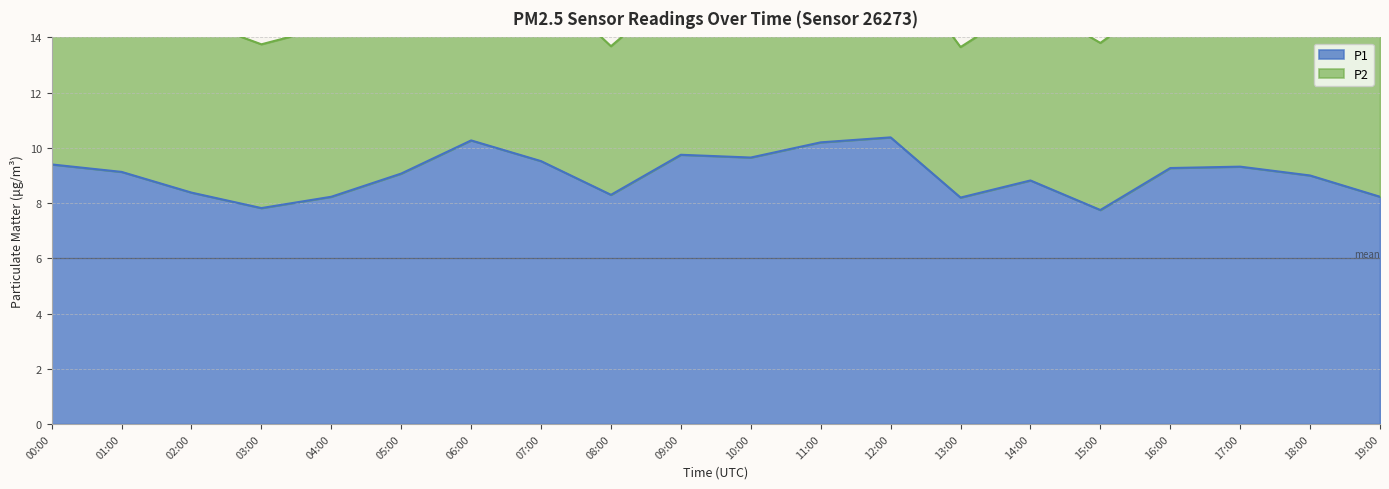

List the labels in order of value, smallest first.

15:00, 03:00, 13:00, 04:00, 19:00, 08:00, 02:00, 14:00, 18:00, 05:00, 01:00, 16:00, 17:00, 00:00, 07:00, 10:00, 09:00, 11:00, 06:00, 12:00